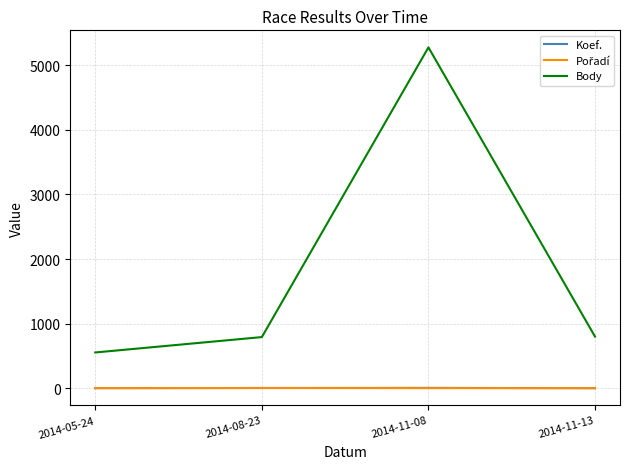

Which series has the widest spread of values?

Body